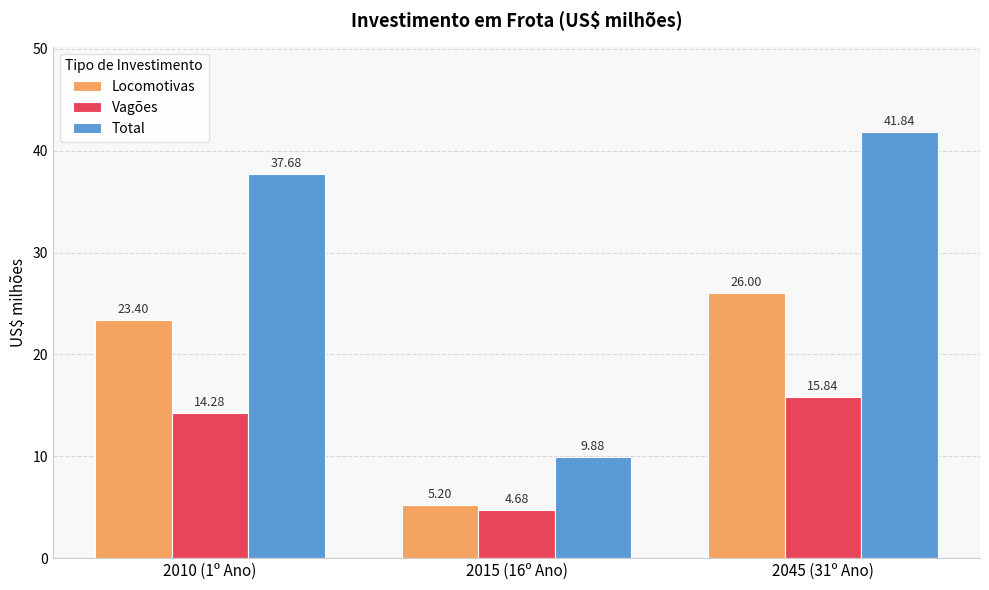

Which series has the widest spread of values?

Total